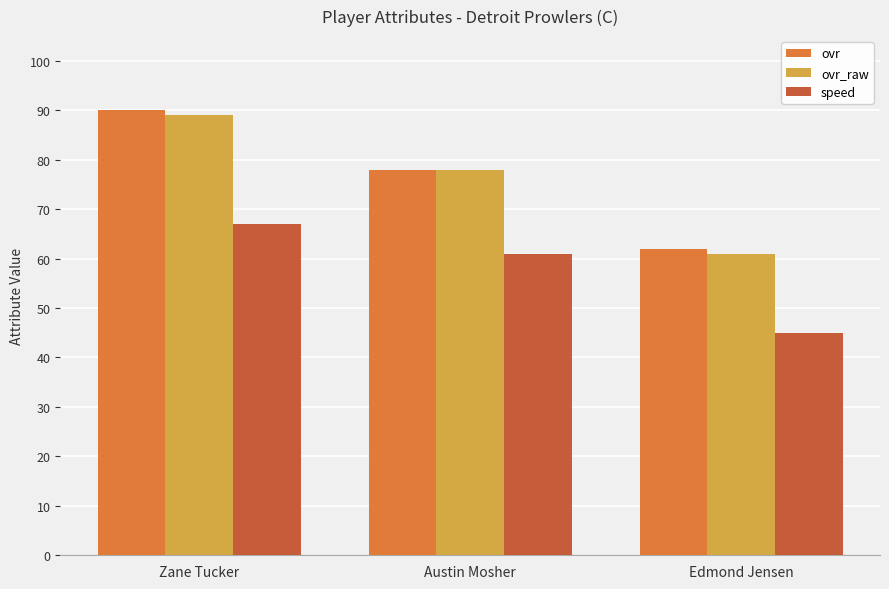

Rank the categories by ovr_raw value from lowest to highest.

Edmond Jensen, Austin Mosher, Zane Tucker